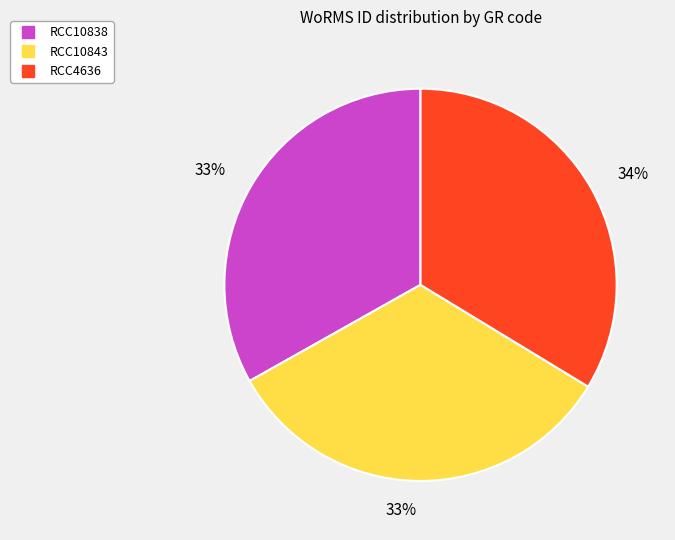

What percentage is the RCC4636 slice, to the nearest percent?

34%